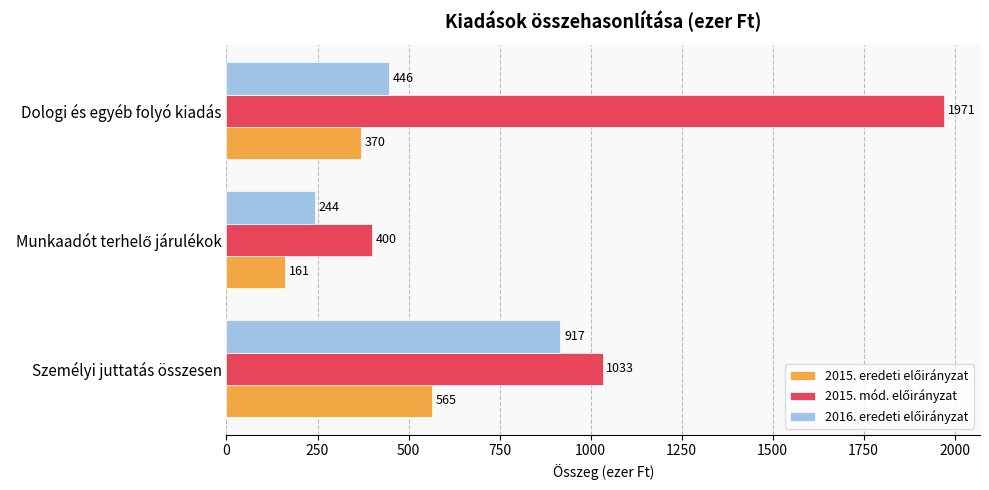

At which category does the chart reach its peak across all series?

Dologi és egyéb folyó kiadás